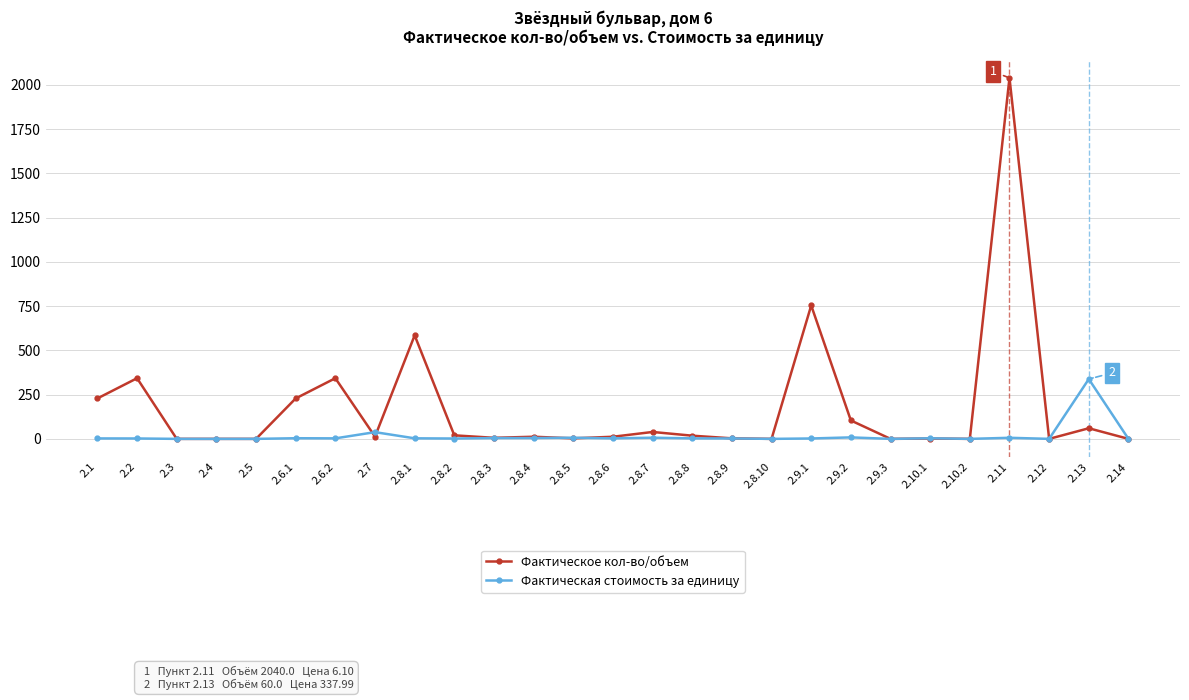

The value of Фактическое кол-во/объем at 2.1 is 81.0. True or false?

False